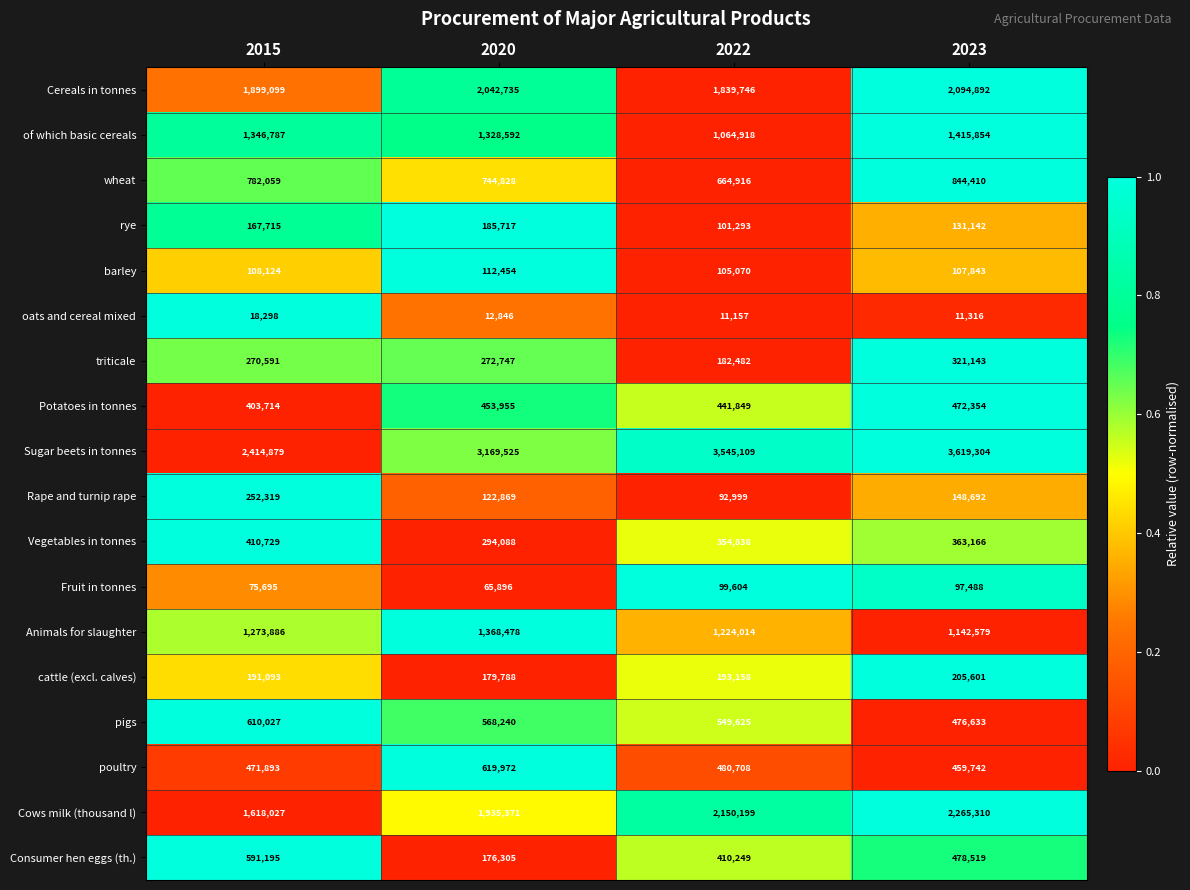

True or false: Vegetables in tonnes has a value of 354838 at 2022.

True